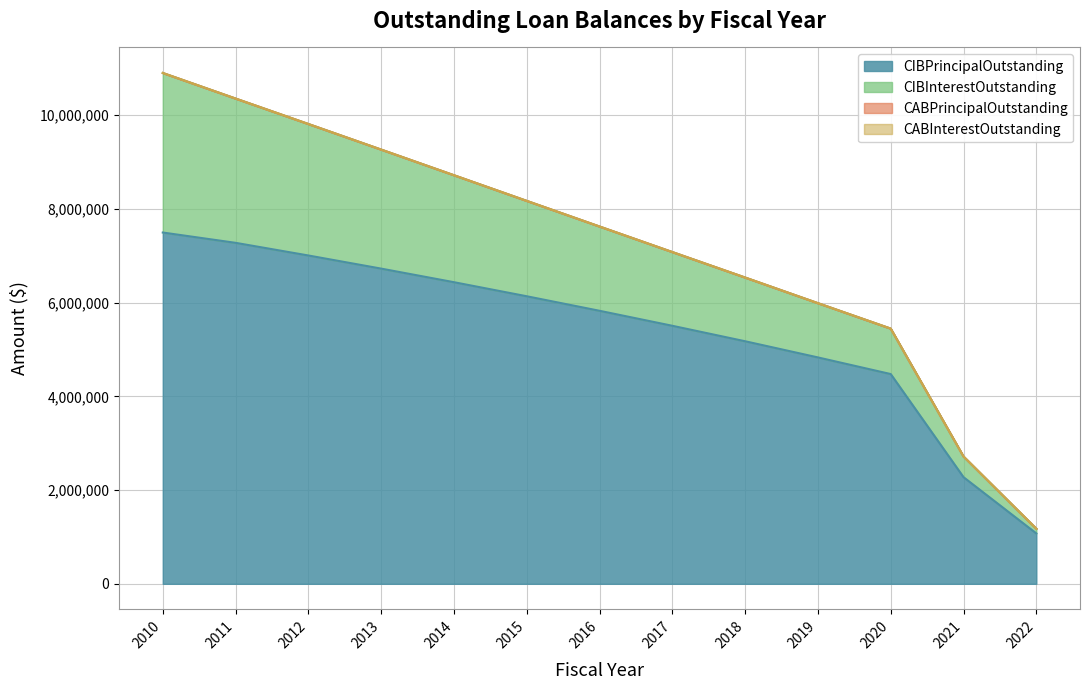

List the series in order of their peak value, lowest first.

CABPrincipalOutstanding, CABInterestOutstanding, CIBInterestOutstanding, CIBPrincipalOutstanding